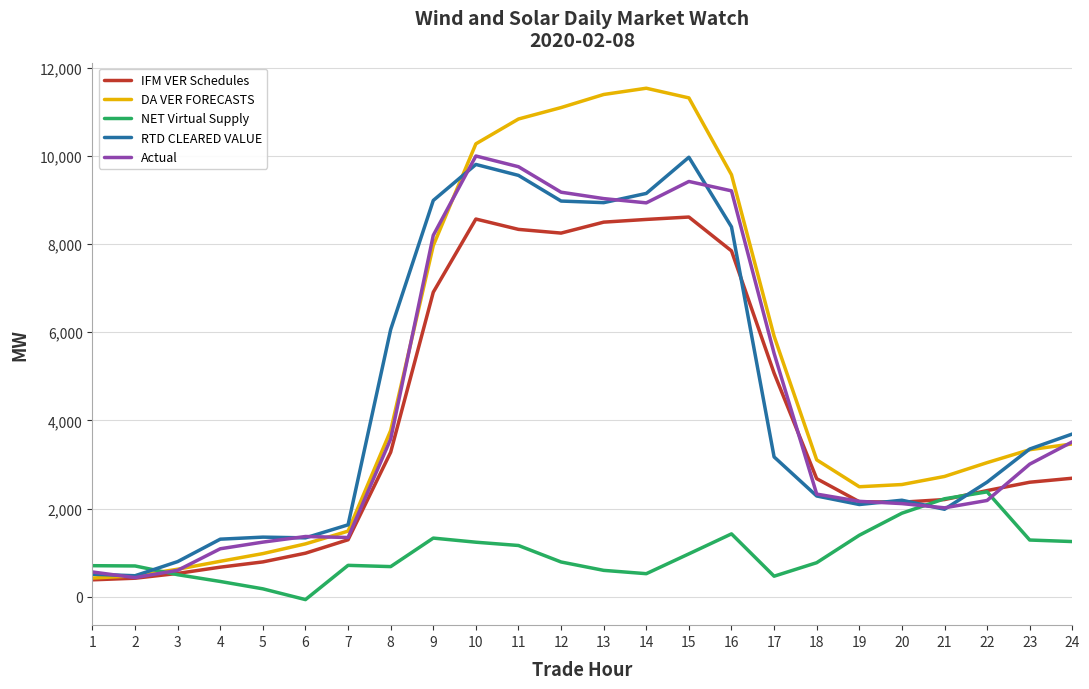

At how many categories does at least one series exceed 1991?

17